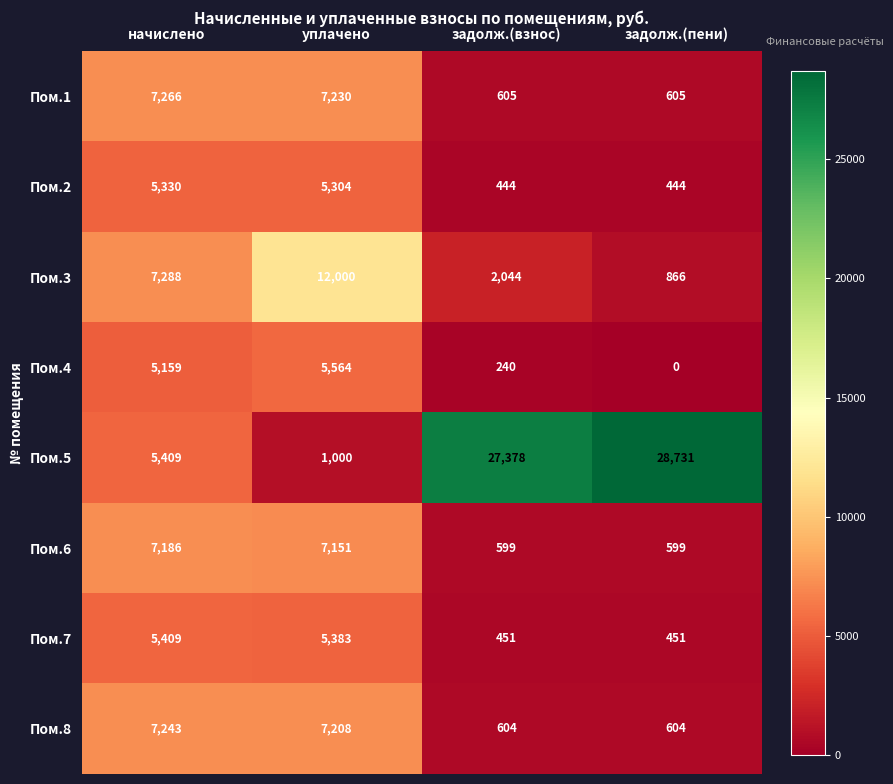

At уплачено, list the series in order from largest to smallest.

Пом.3, Пом.1, Пом.8, Пом.6, Пом.4, Пом.7, Пом.2, Пом.5